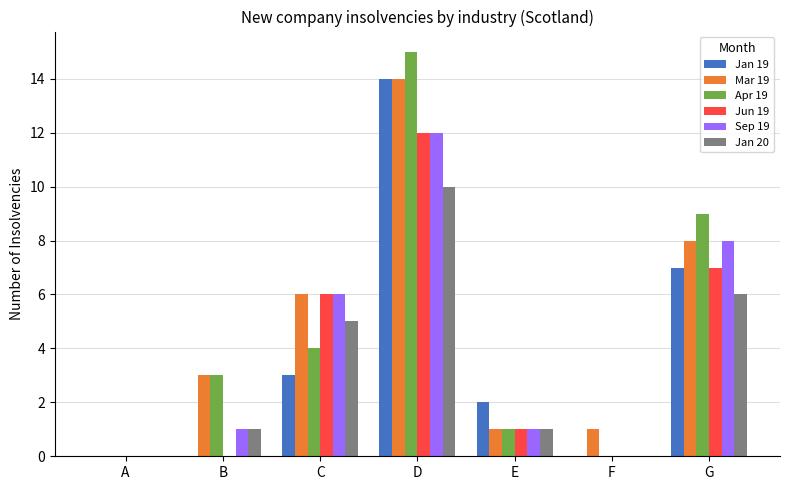

What is the sum of the Jan 19 values at C and G?

10